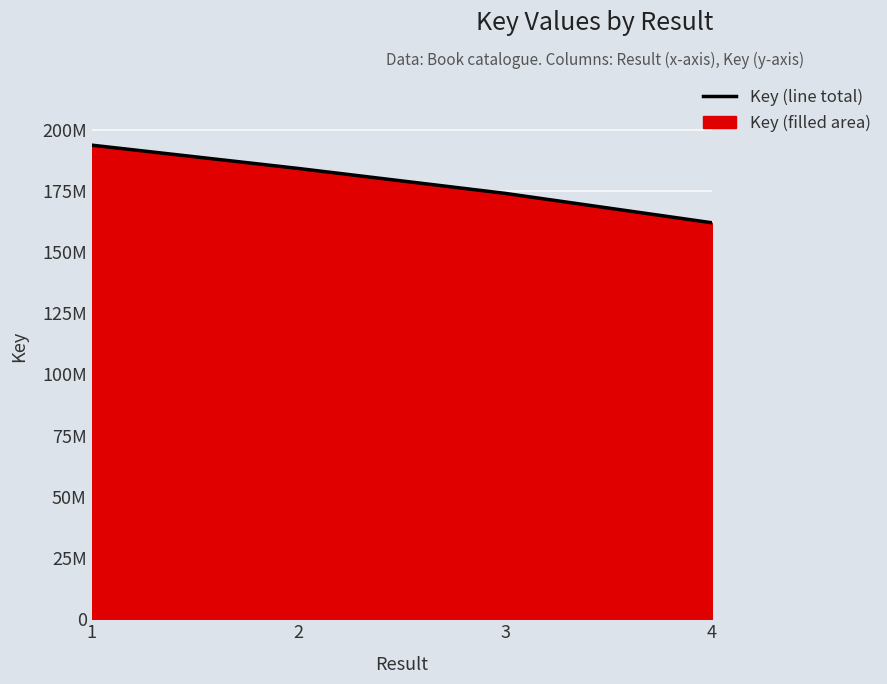

Which has a higher value, 3 or 4?

3